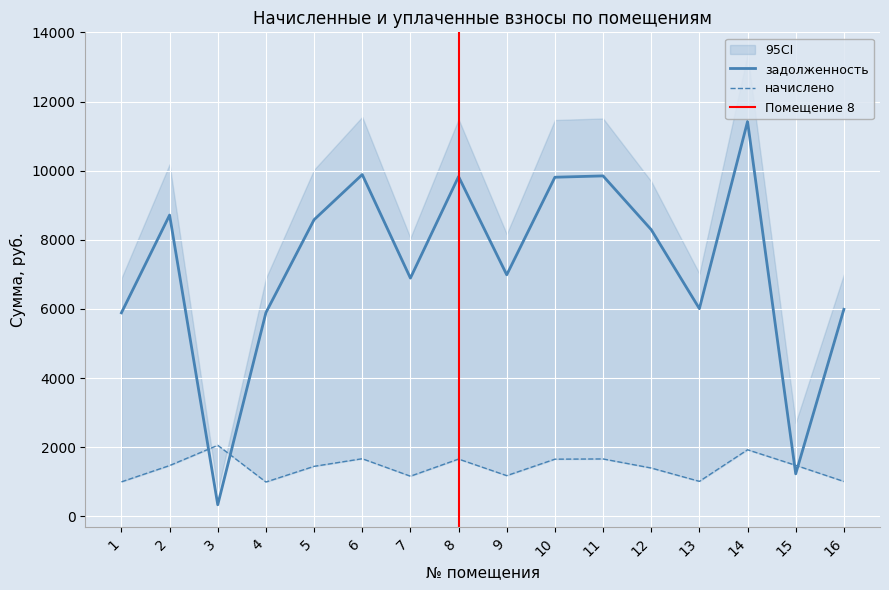

Where is the first local maximum for начислено?

3